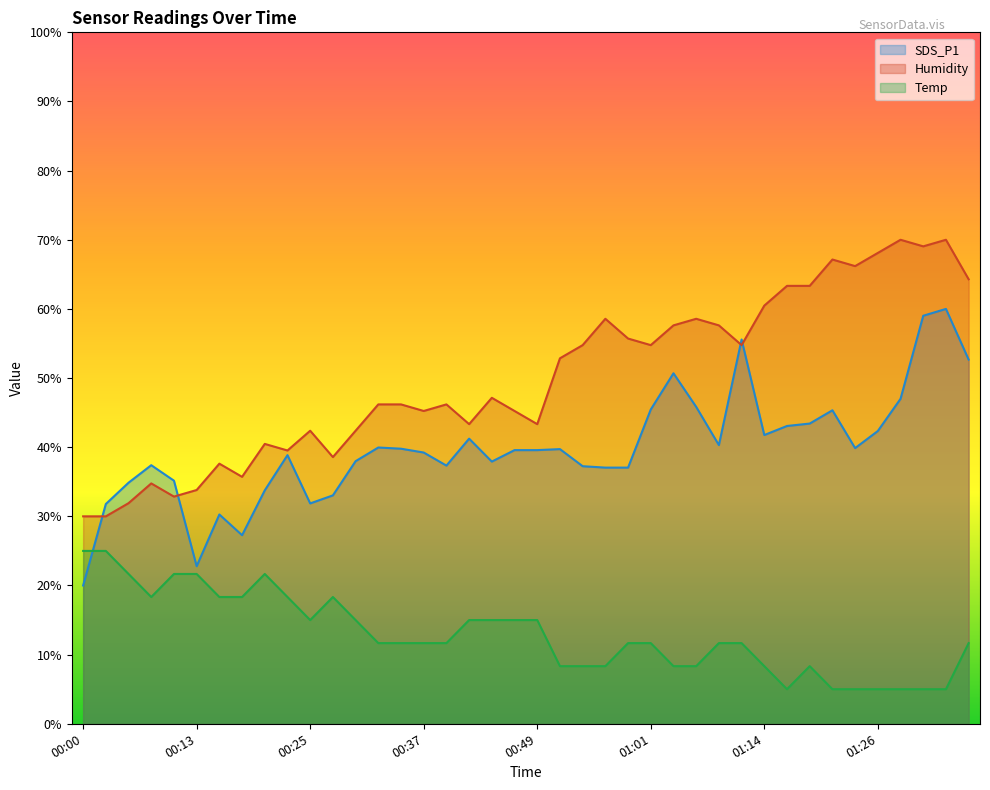

What is the sum of the Humidity values at 01:31 and 00:22?

108.6